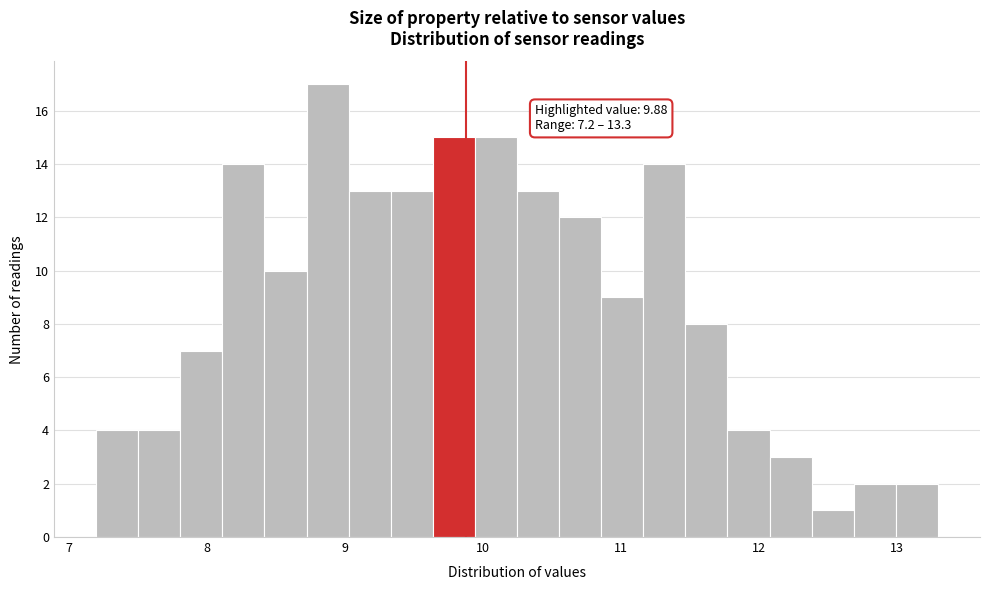

Read against the x-axis, roughly where is the centre of the tallest bar?

8.9